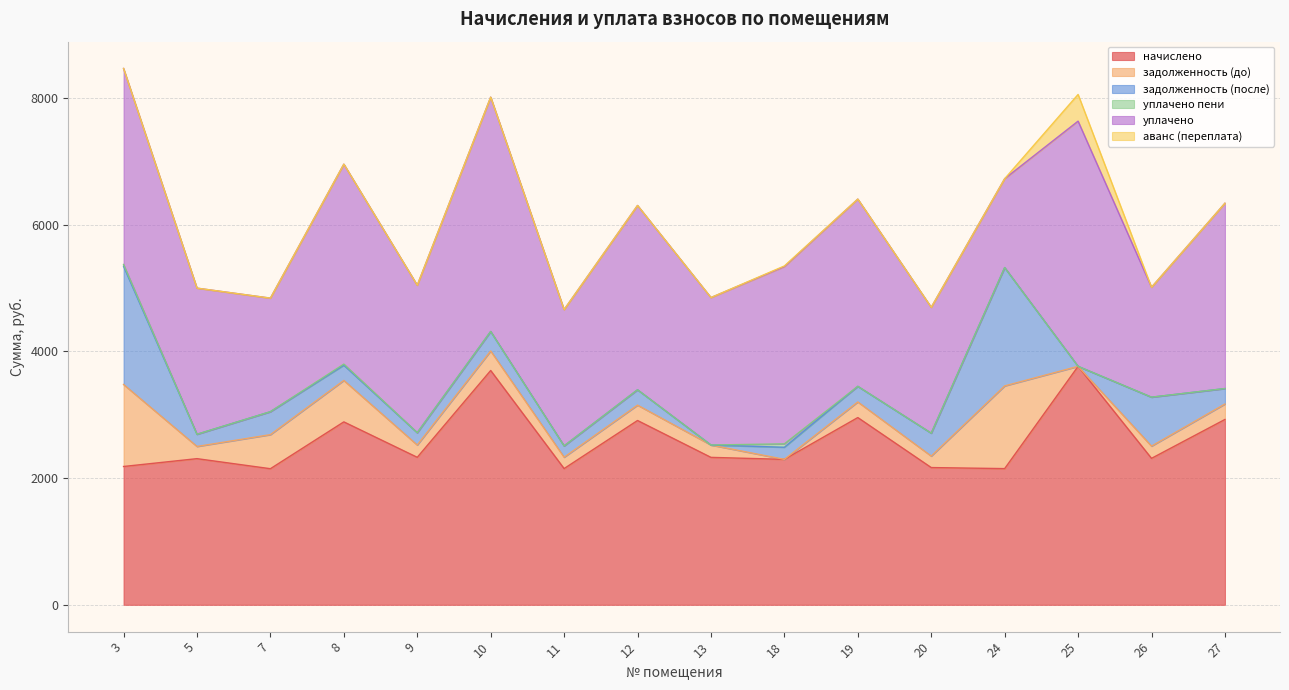

Where do задолженность (до) and уплачено пени first cross each other?

13 and 18